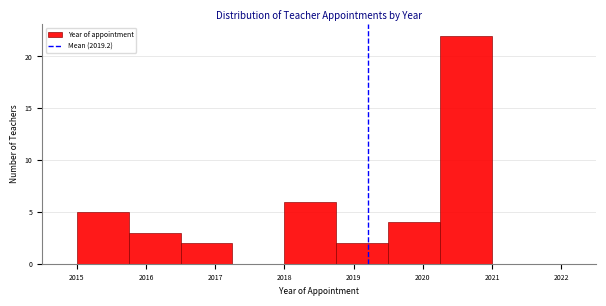

Reading left to right, transcribe this chart: for each bar, give the range it covers on the x-axis and its height. Neither the bar edges nor the heights are printed on the chart, so give them approximately, as read against the axes.

2015.00 to 2015.75: 5
2015.75 to 2016.50: 3
2016.50 to 2017.25: 2
2017.25 to 2018.00: 0
2018.00 to 2018.75: 6
2018.75 to 2019.50: 2
2019.50 to 2020.25: 4
2020.25 to 2021.00: 22